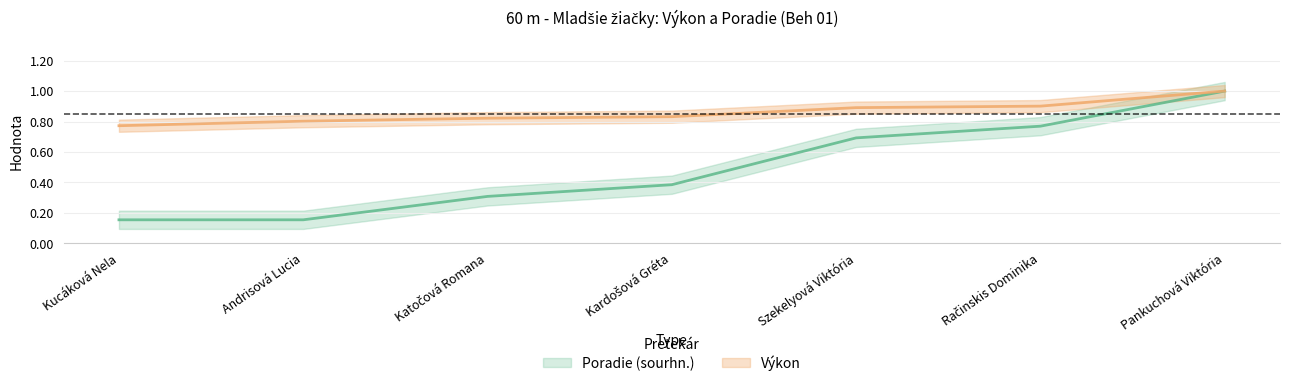

What is the average value of the Výkon series?

0.9